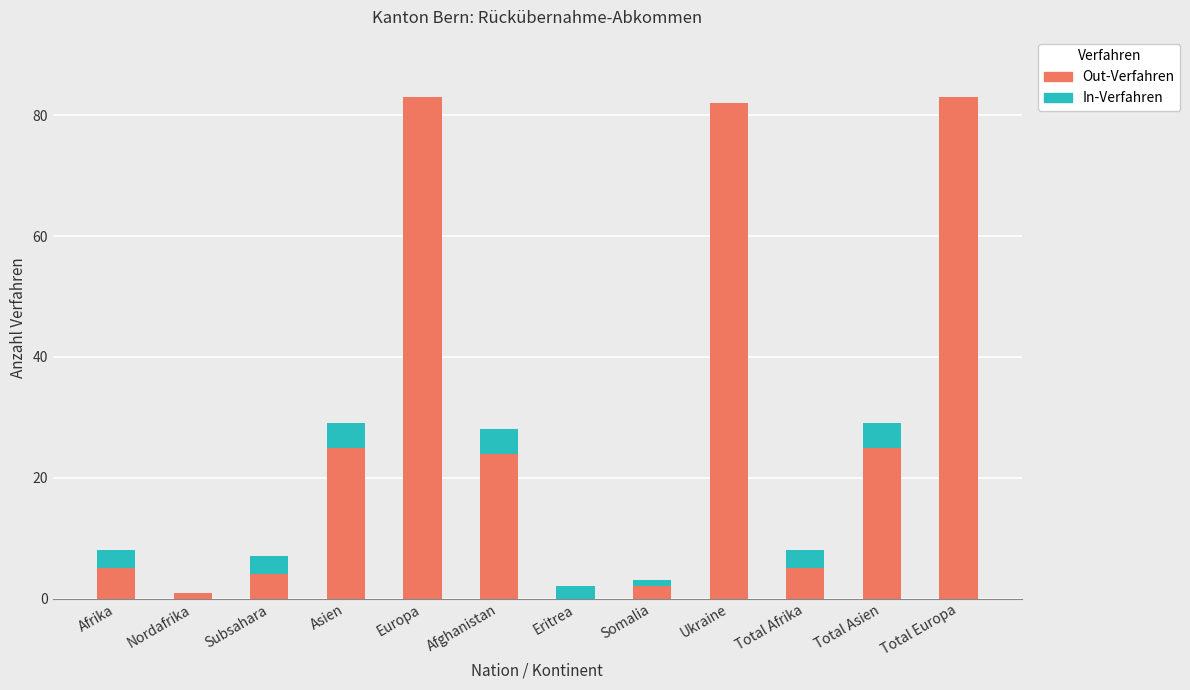

What is the maximum value for Out-Verfahren?

83